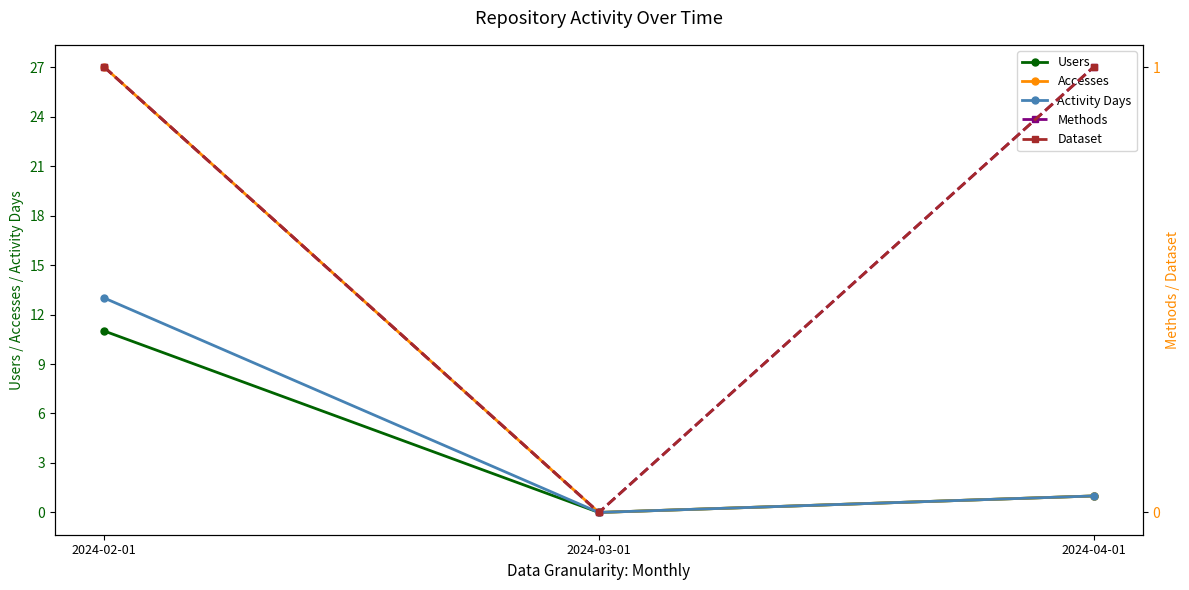

Rank the categories by Accesses value from highest to lowest.

2024-02-01, 2024-04-01, 2024-03-01